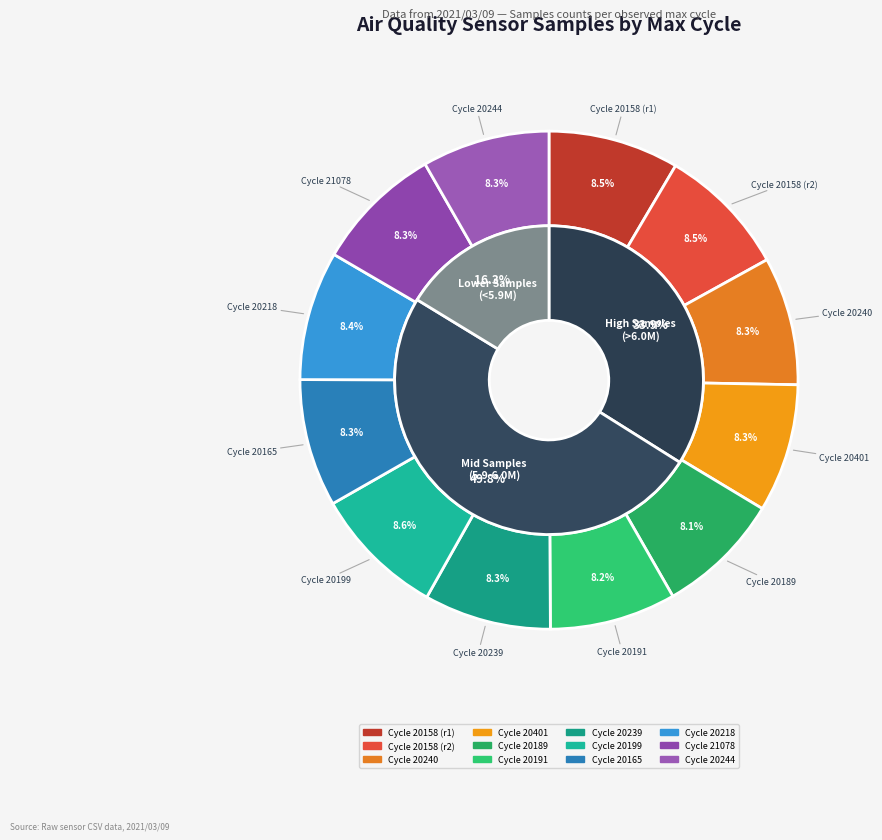

What is the change in value from 20239 to 21078?

+27425